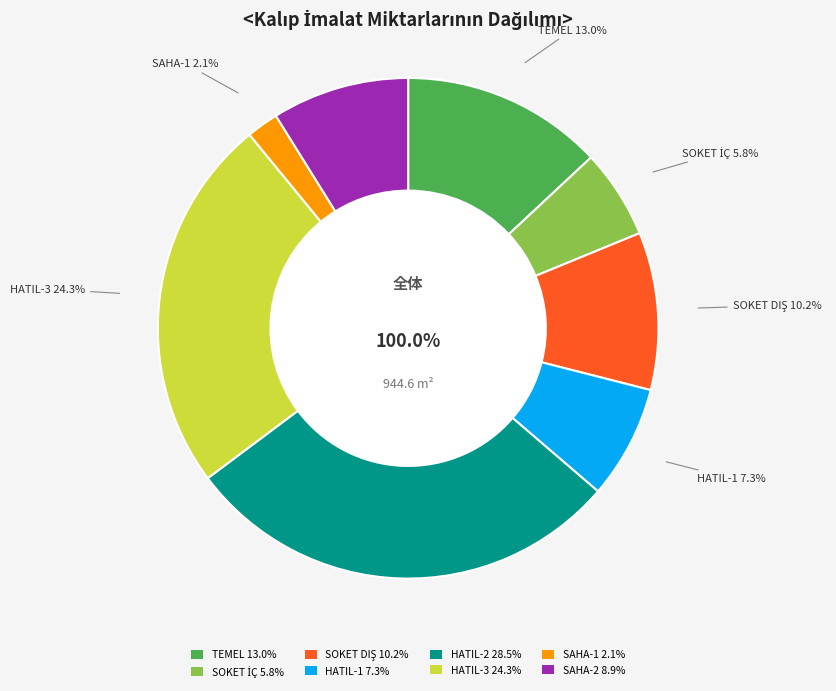

Is it true that SOKET İÇ is 6% of the pie?

True